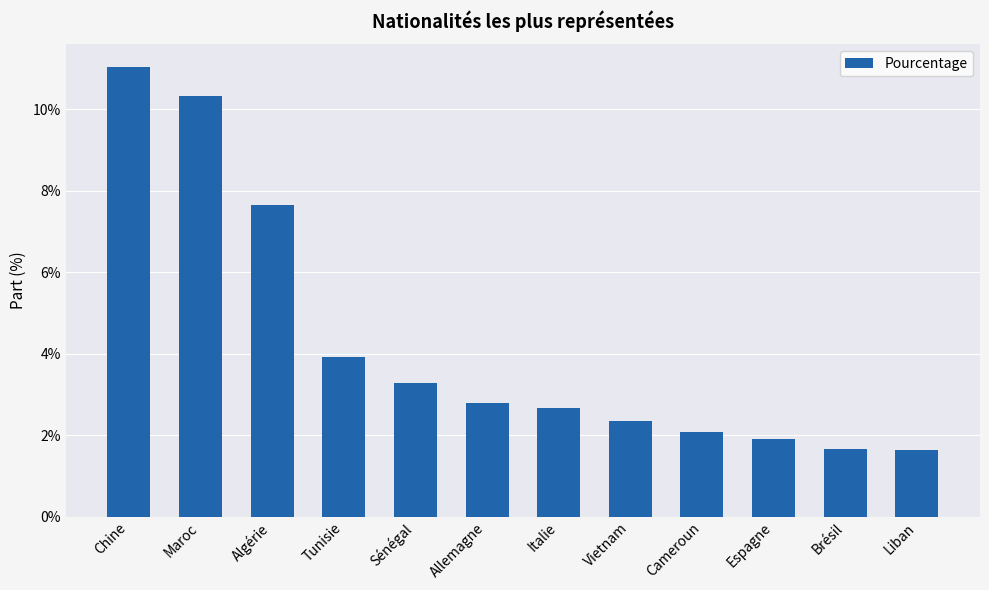

How many bars are there in total?

12